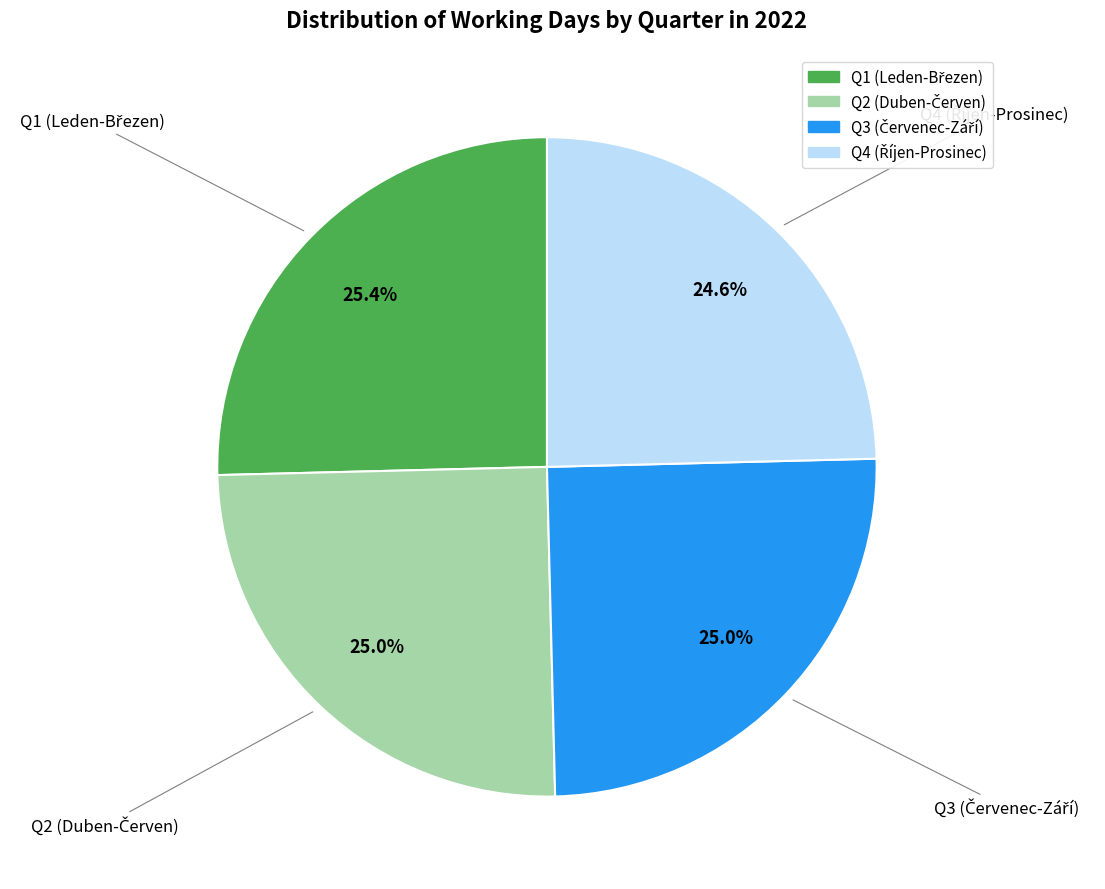

Count the number of slices in the pie.

4